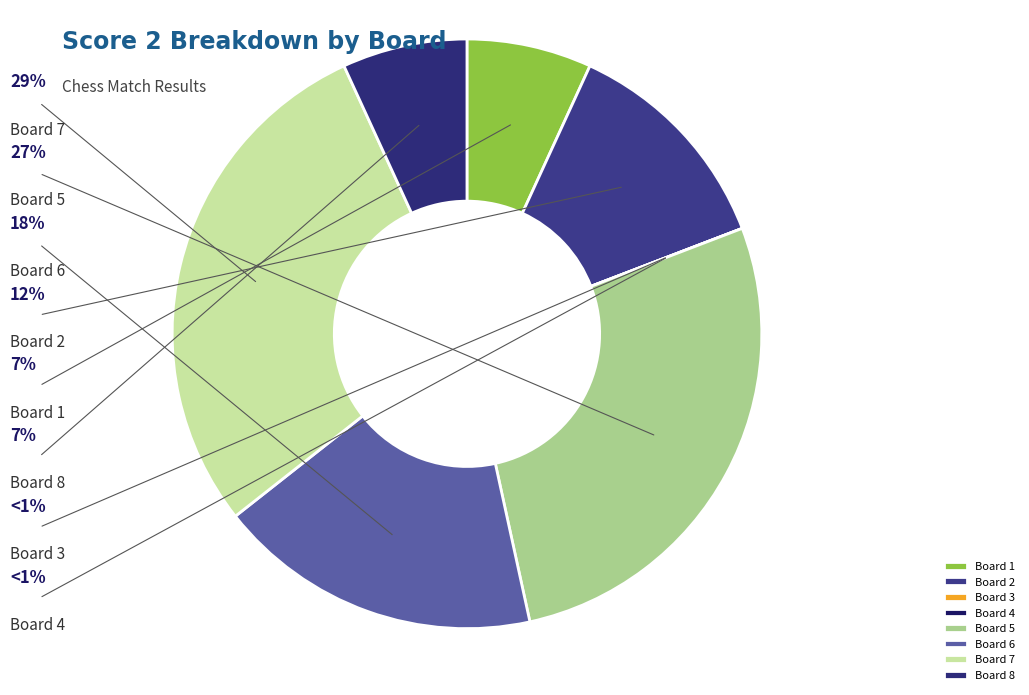

How many segments does this pie chart have?

8